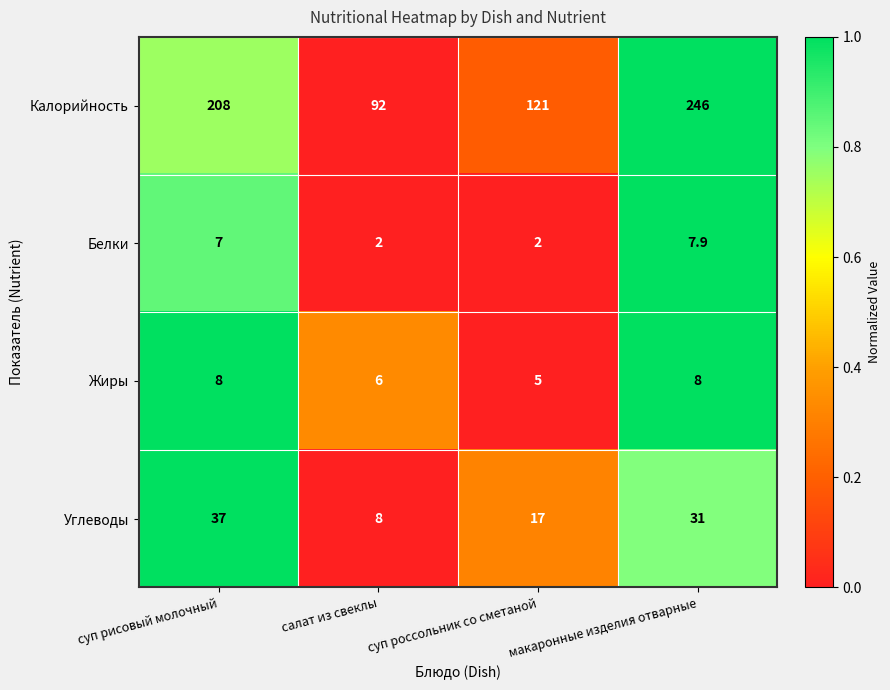

Read the Жиры value at суп рисовый молочный.

8.0